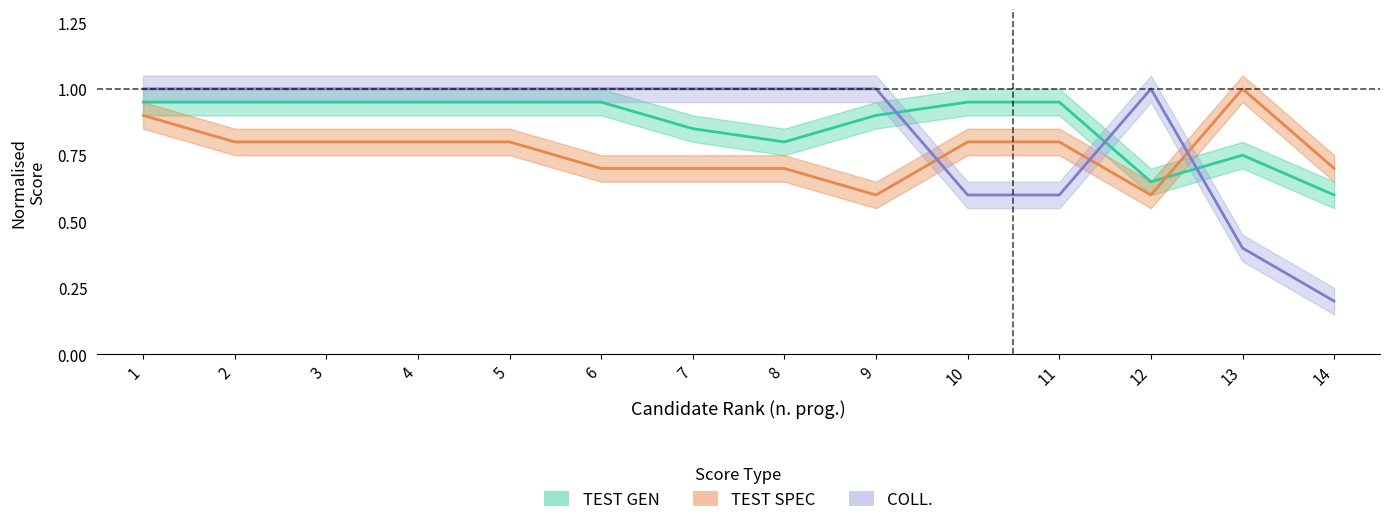

What is the value of the TEST GEN point at the 9th from the left?

0.9